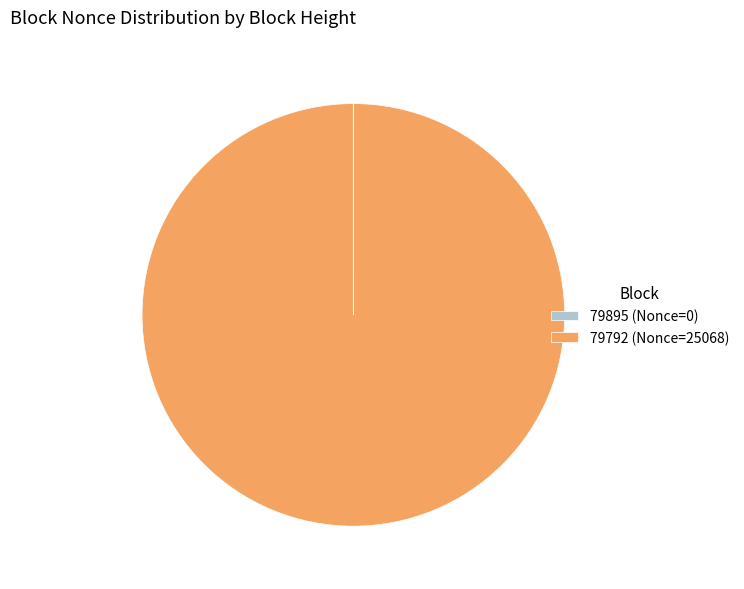

What is the majority slice?

79792 (Nonce=25068)